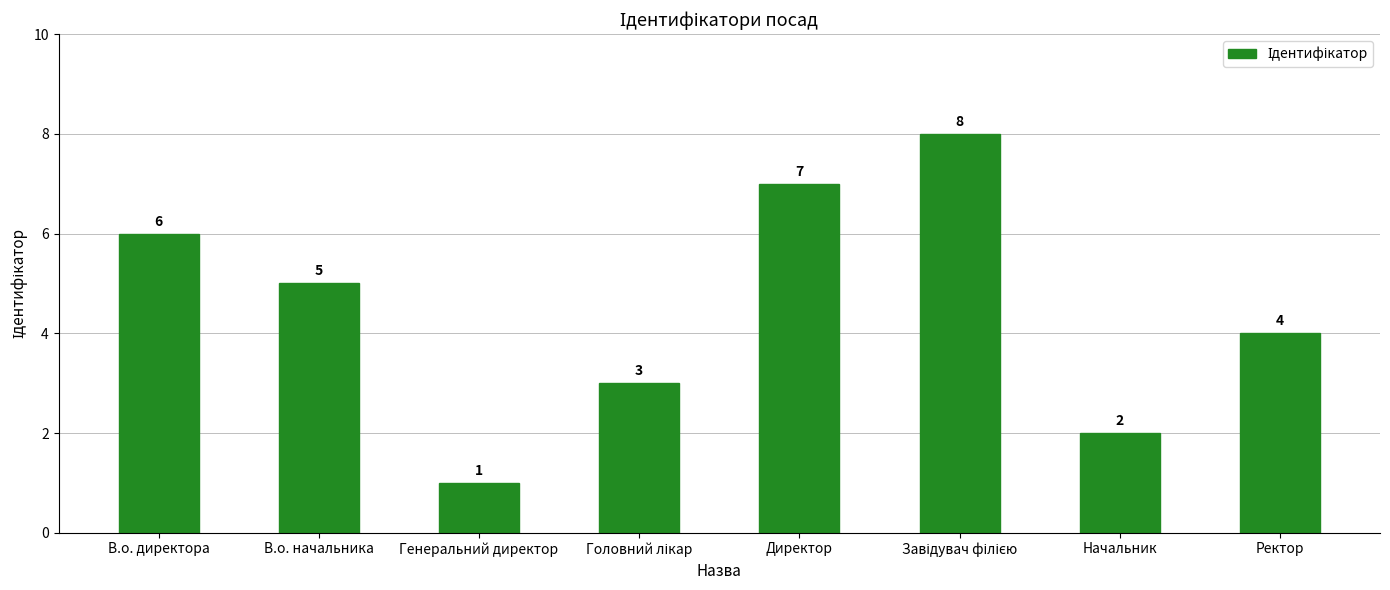

Is it true that the value at Начальник is 1?

False